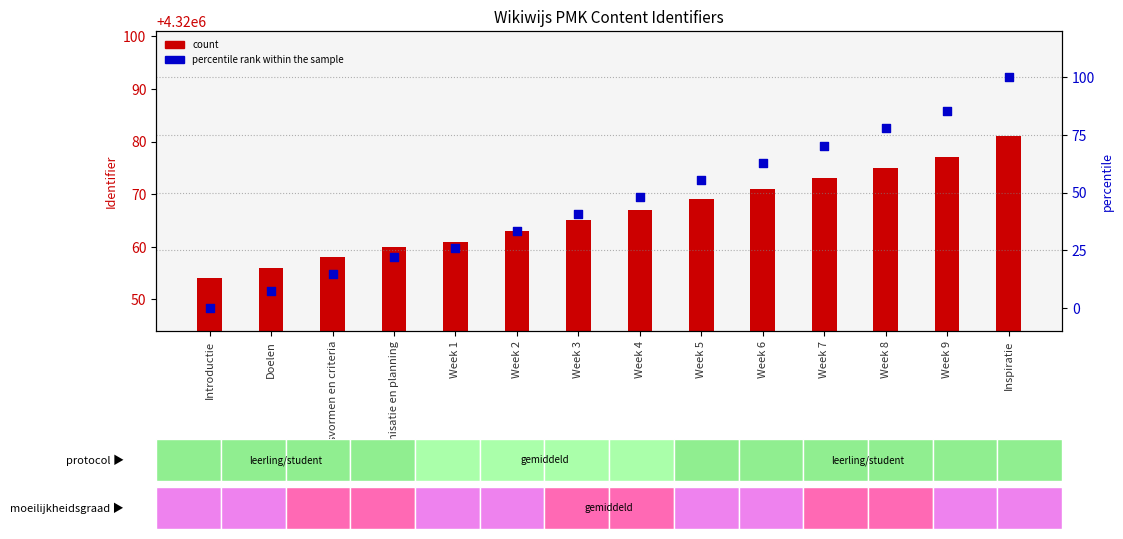

Which series has the largest total across all categories?

count